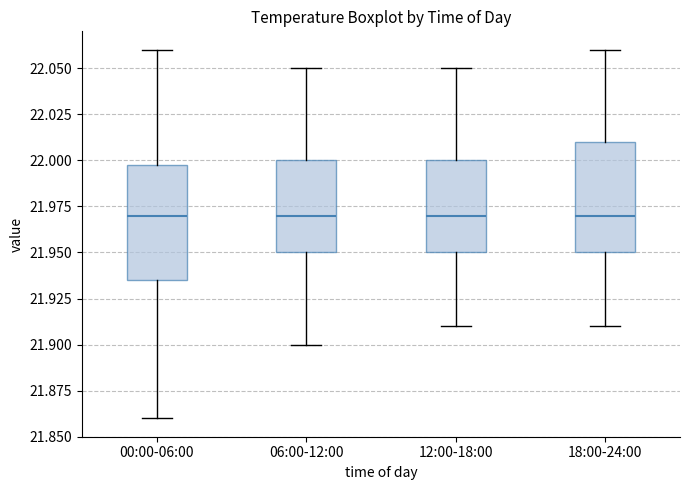

Reading left to right, transcribe this box plot: for each box, give where its median line is, the range the box spans, and where its two whiskers end, as read against the y-axis. The values are not printed on the chart, so give them approximately, as read against the axis.

00:00-06:00: median 21.970, box 21.935 to 22.000, whiskers 21.860 to 22.060
06:00-12:00: median 21.970, box 21.950 to 22.000, whiskers 21.900 to 22.050
12:00-18:00: median 21.970, box 21.950 to 22.000, whiskers 21.910 to 22.050
18:00-24:00: median 21.970, box 21.950 to 22.010, whiskers 21.910 to 22.060